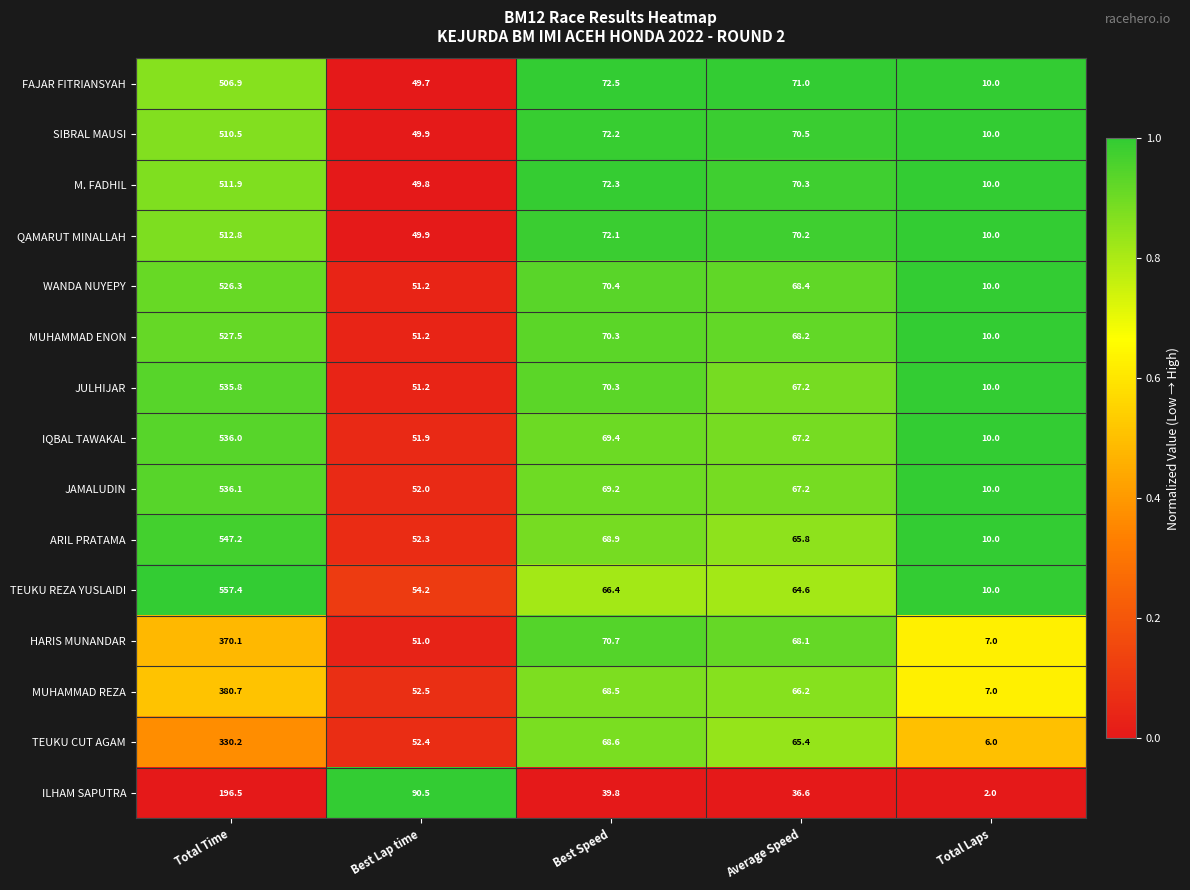

List the labels in order of FAJAR FITRIANSYAH value, largest first.

Total Time, Best Speed, Average Speed, Best Lap time, Total Laps